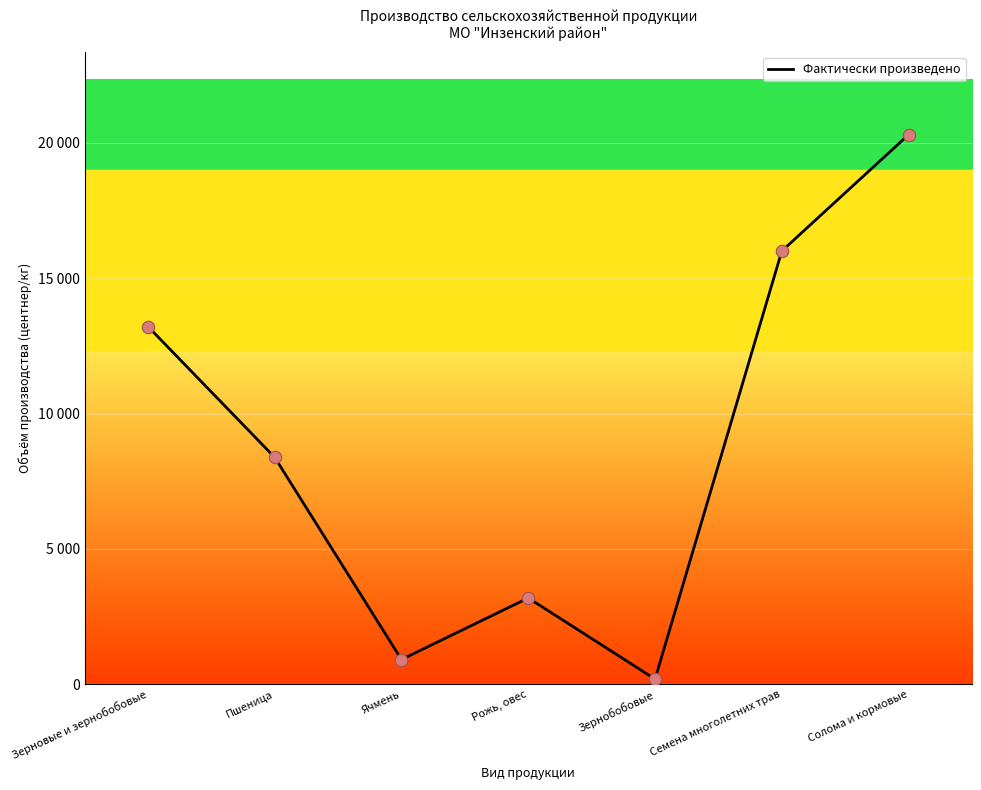

What is the change in value from Зернобобовые to Семена многолетних трав?

+15806